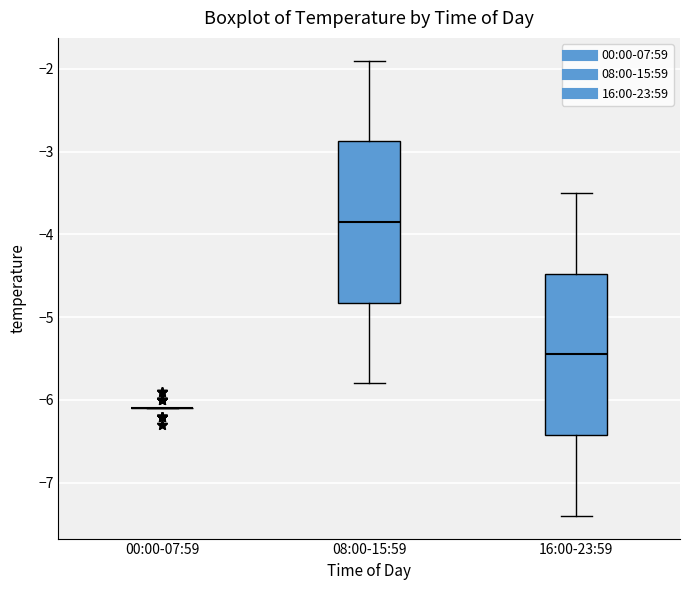

Where is the upper edge of the box for 08:00-15:59 on the y-axis? The values are not printed on the chart, so give them approximately, as read against the axis.

-2.9